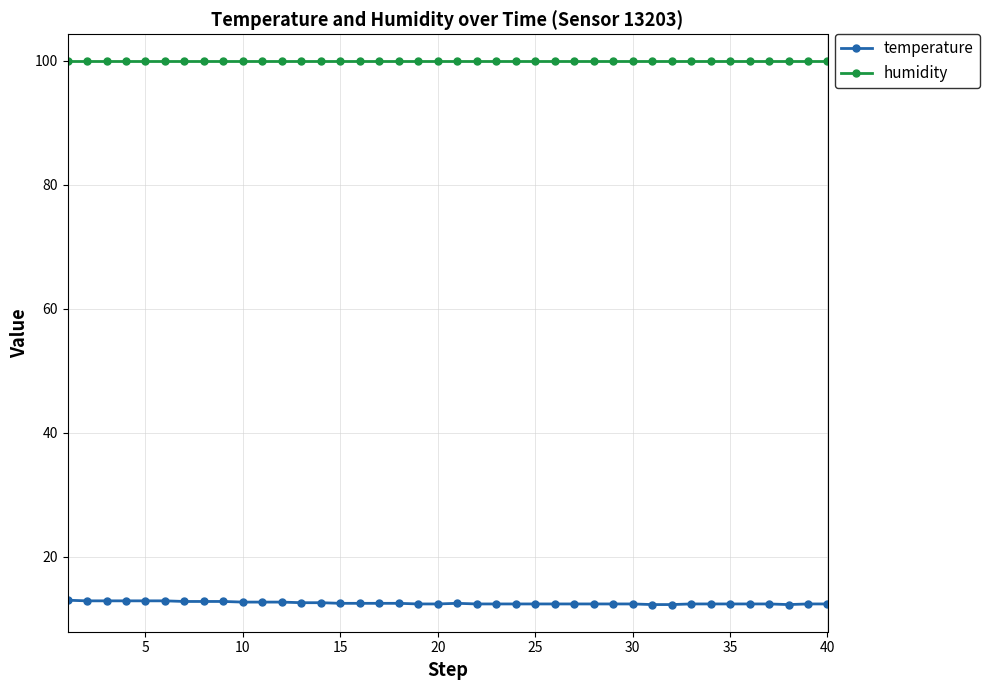

Rank the series by their maximum value, from highest to lowest.

humidity, temperature